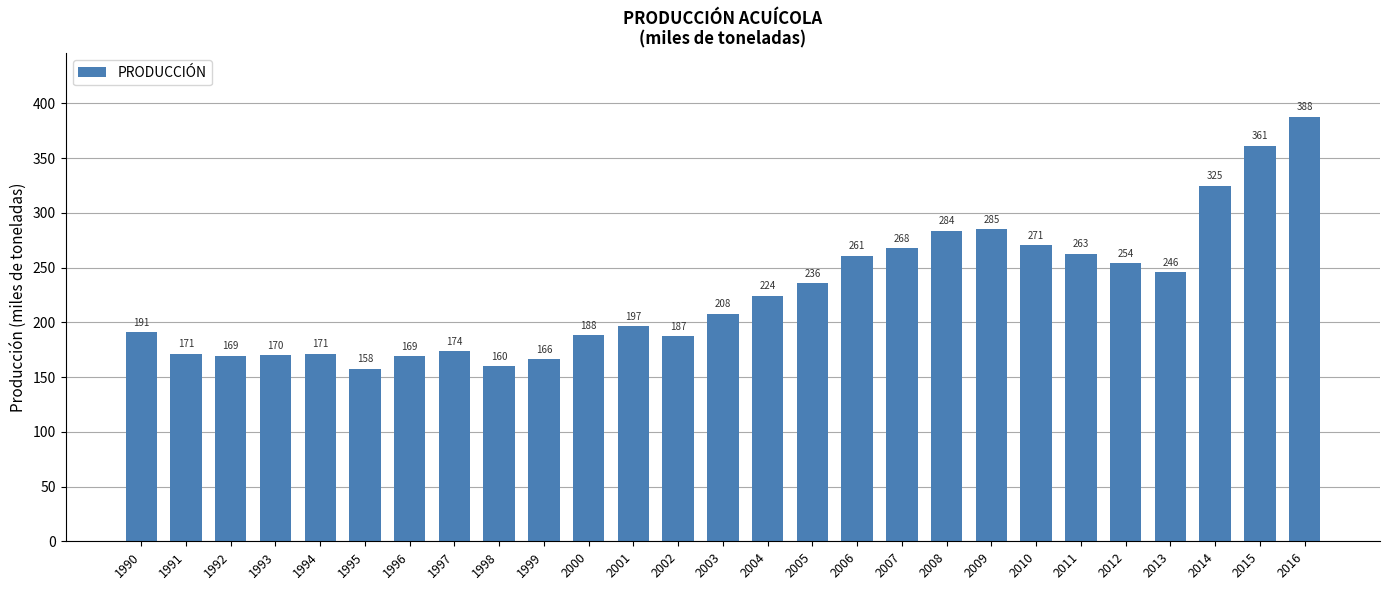

What is the value of the 11th bar from the left?

188.2